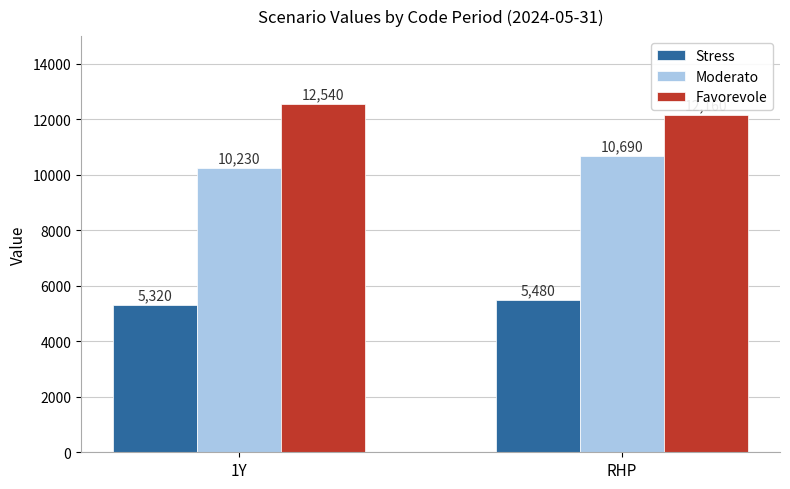

Reading left to right, transcribe all the data shown in this chart.

Stress: 5320	5480
Moderato: 10230	10690
Favorevole: 12540	12160